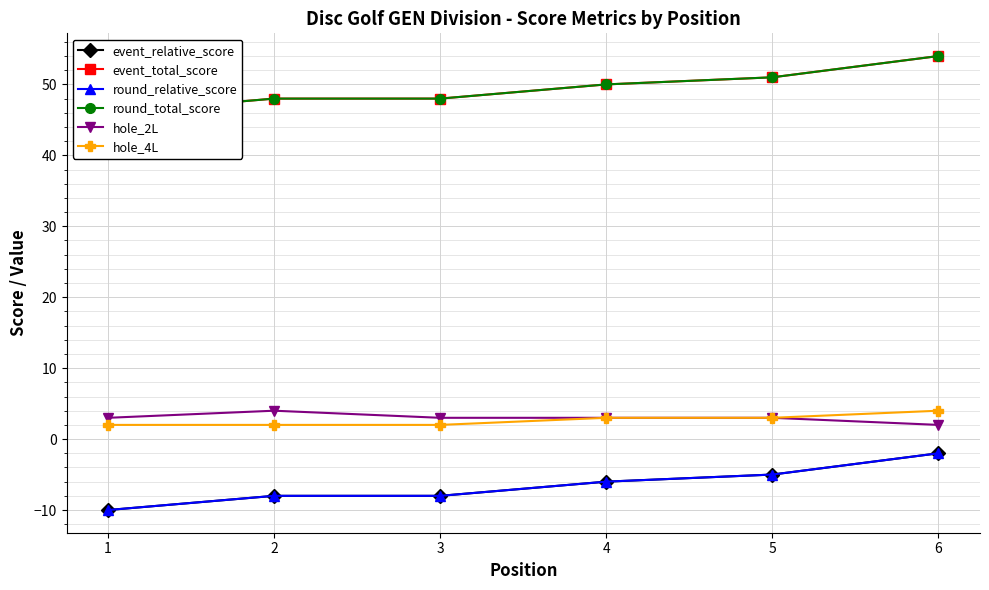

Between 3 and 4, which is larger?

4